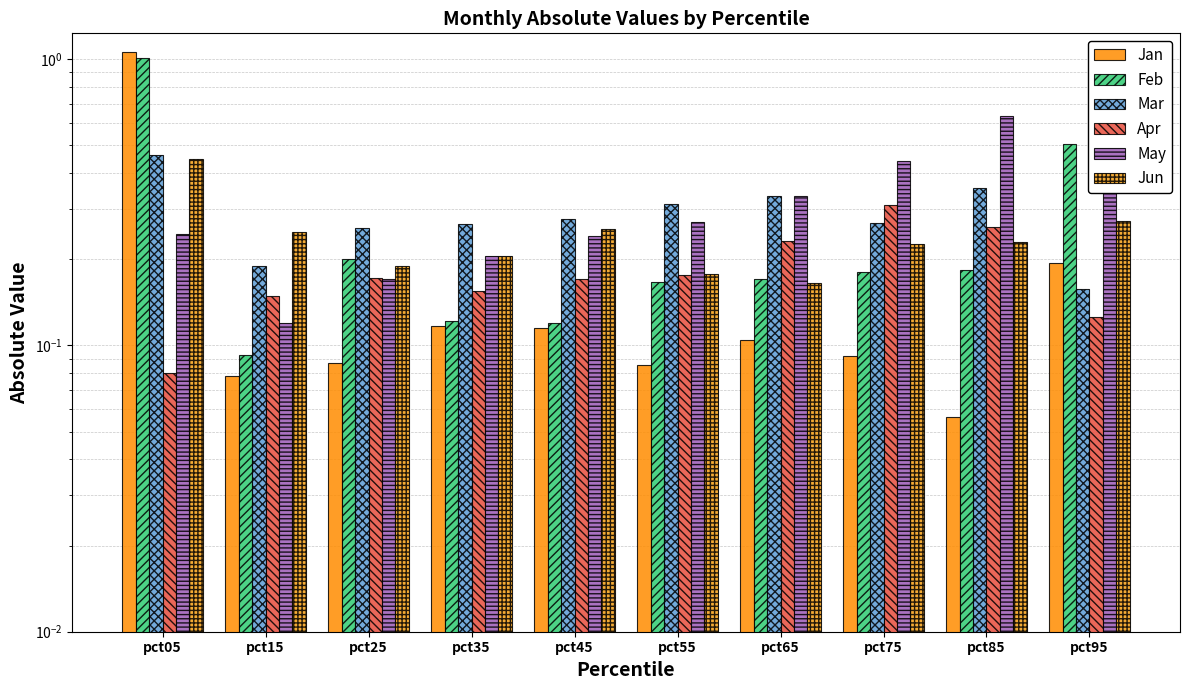

At which label is Jun closest to 0?

pct65